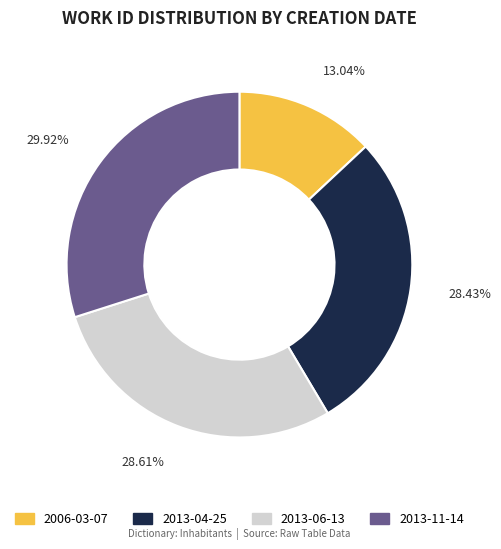

Count the number of slices in the pie.

4